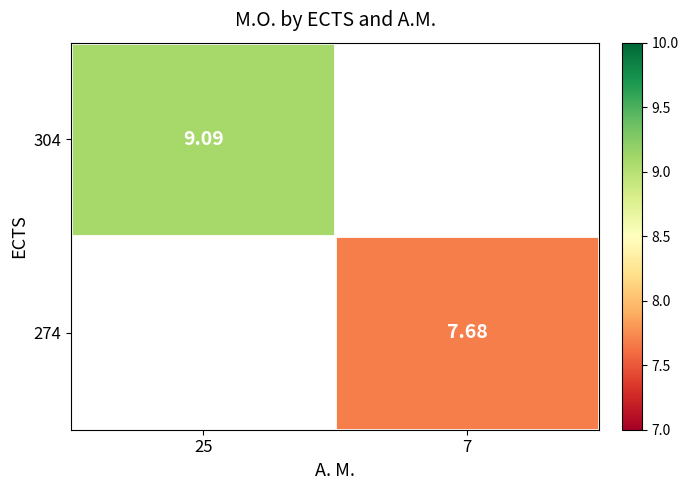

At how many categories does at least one series exceed 8?

1